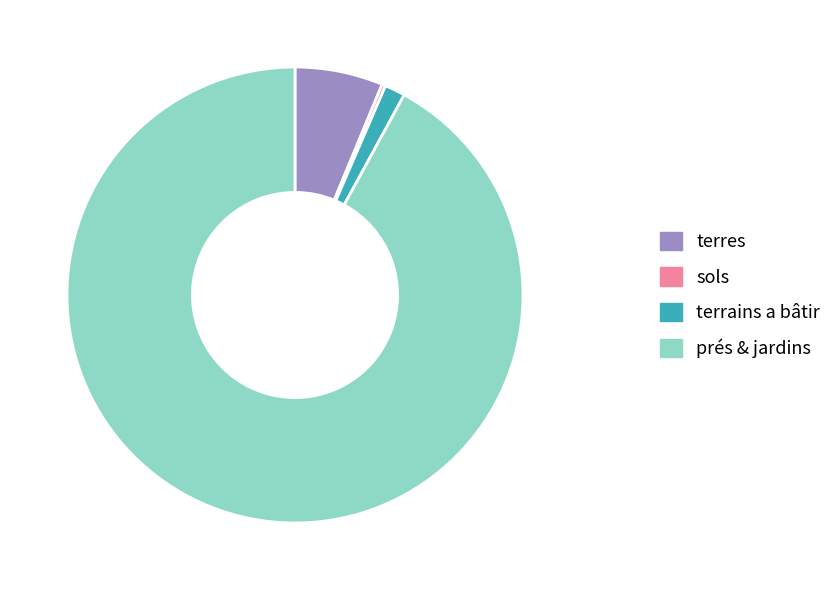

Between terres and terrains a bâtir, which is larger?

terres